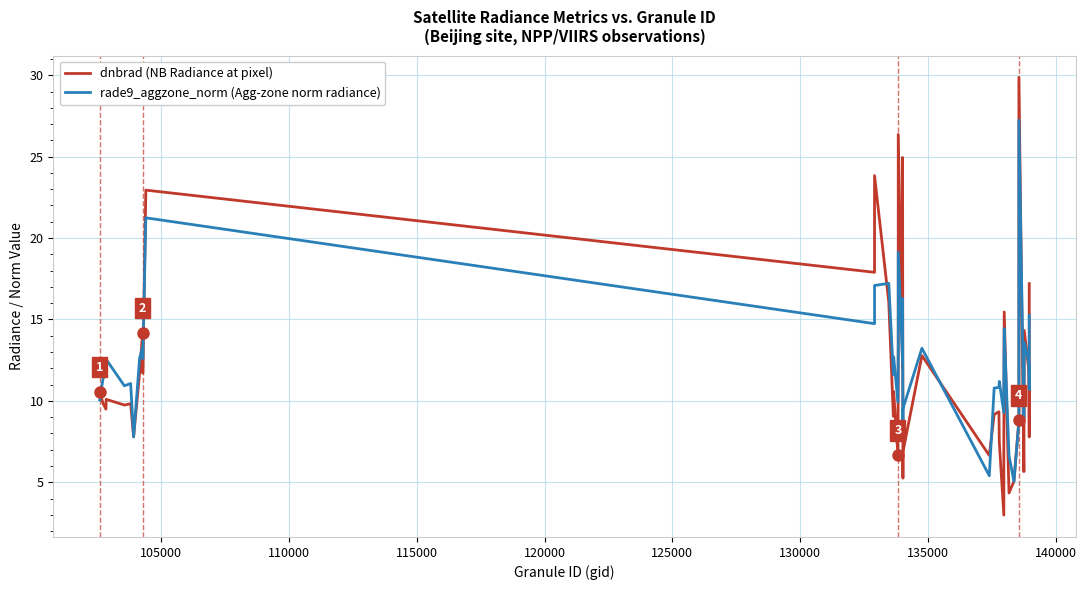

The rade9_aggzone_norm (Agg-zone norm radiance) series shows 25.0 at 39. True or false?

False